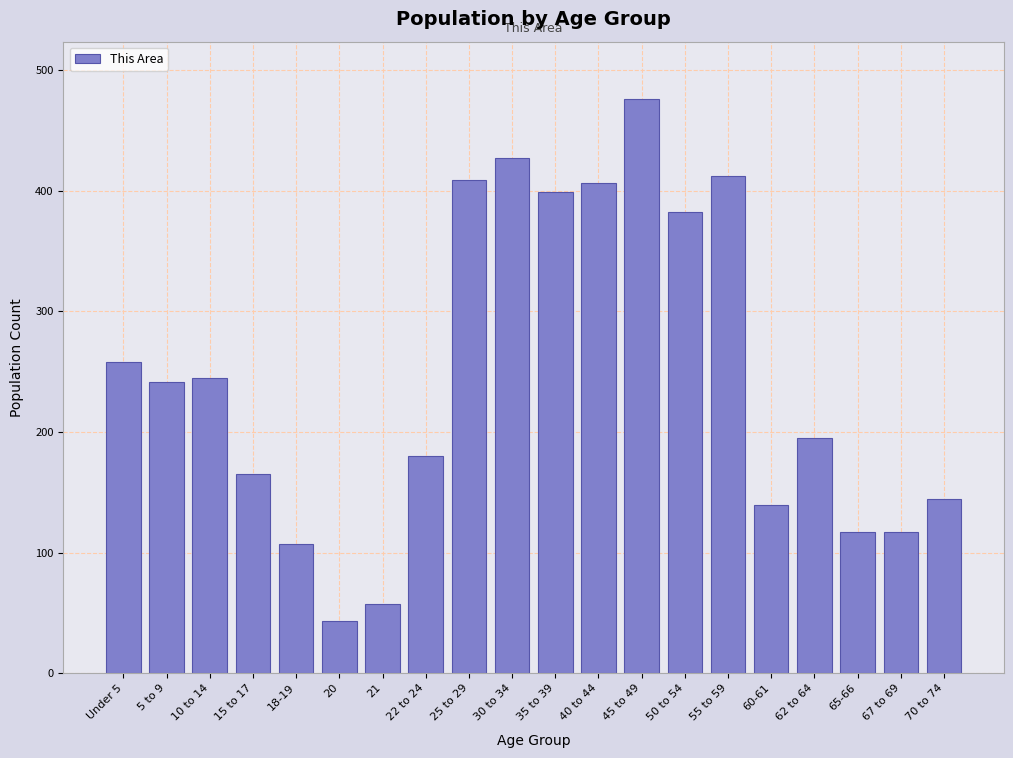

Reading left to right, what are all the values shown in this chart?

Under 5=258	5 to 9=241	10 to 14=245	15 to 17=165	18-19=107	20=43	21=57	22 to 24=180	25 to 29=409	30 to 34=427	35 to 39=399	40 to 44=406	45 to 49=476	50 to 54=382	55 to 59=412	60-61=139	62 to 64=195	65-66=117	67 to 69=117	70 to 74=144